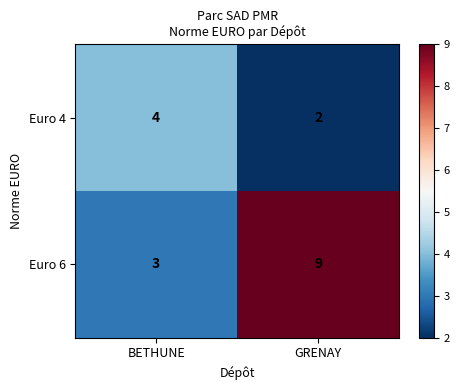

Which category has the highest value in the Euro 4 series?

BETHUNE